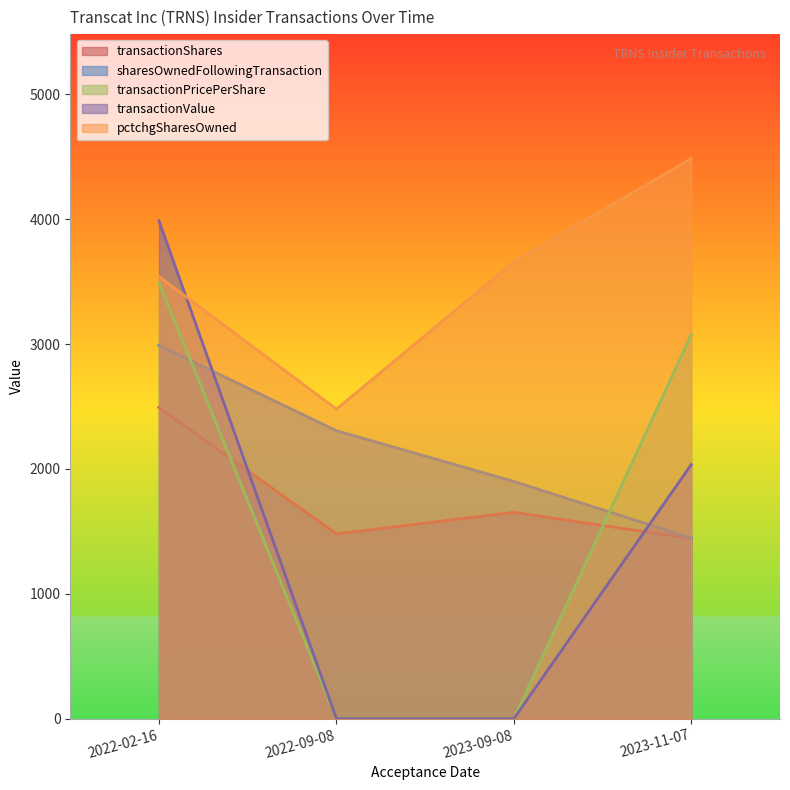

True or false: transactionPricePerShare has a value of 0.0 at 2023-09-08.

True